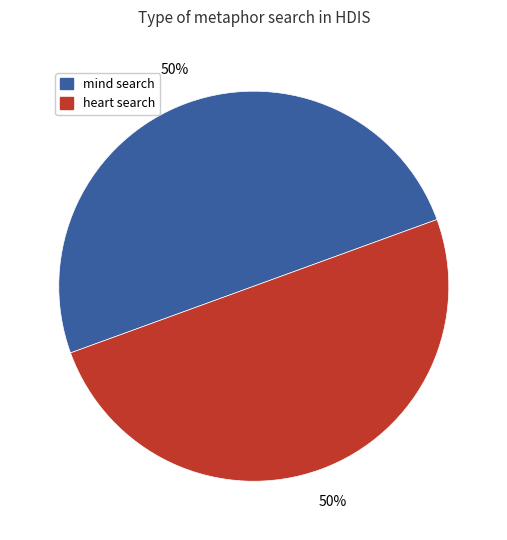

To the nearest percent, what is the average slice percentage?

50%